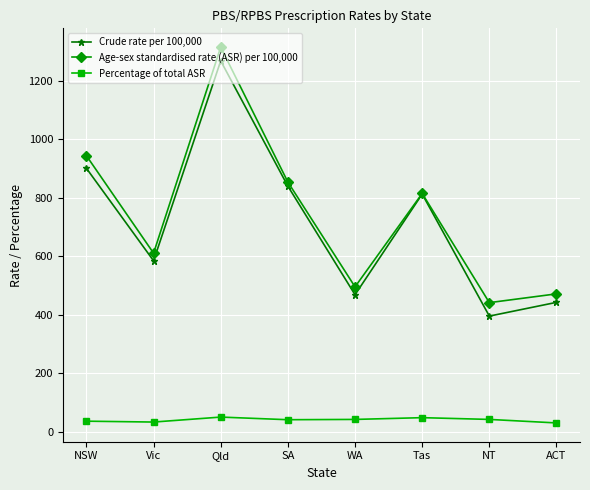

At which category does the chart reach its peak across all series?

Qld